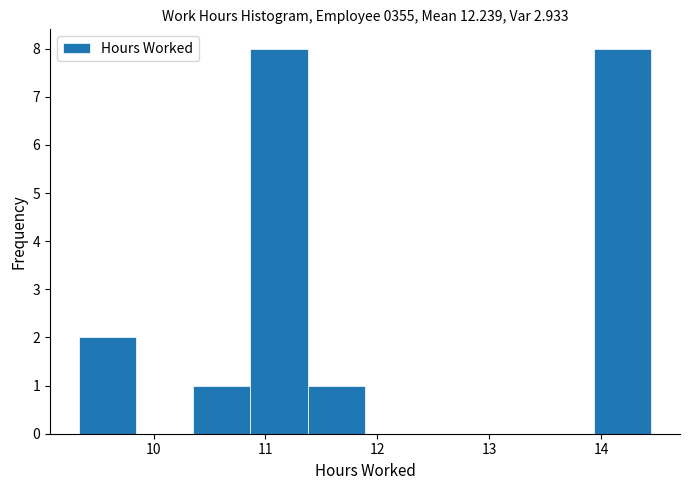

Reading left to right, list every bar in this chart as the range it spans on the x-axis followed by its height. Neither the bar edges nor the heights are printed on the chart, so give them approximately, as read against the axes.

9.3 to 9.8: 2
9.8 to 10.4: 0
10.4 to 10.9: 1
10.9 to 11.4: 8
11.4 to 11.9: 1
11.9 to 12.4: 0
12.4 to 12.9: 0
12.9 to 13.4: 0
13.4 to 13.9: 0
13.9 to 14.5: 8